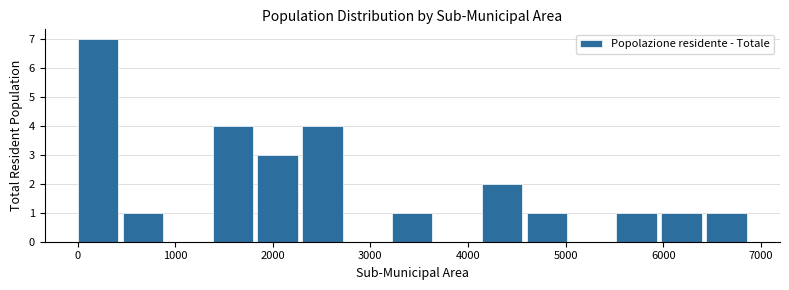

Reading left to right, transcribe this chart: for each bar, give the range it covers on the x-axis and its height. Neither the bar edges nor the heights are printed on the chart, so give them approximately, as read against the axes.

0 to 500: 7
500 to 900: 1
900 to 1400: 0
1400 to 1800: 4
1800 to 2300: 3
2300 to 2800: 4
2800 to 3200: 0
3200 to 3700: 1
3700 to 4100: 0
4100 to 4600: 2
4600 to 5100: 1
5100 to 5500: 0
5500 to 6000: 1
6000 to 6400: 1
6400 to 6900: 1